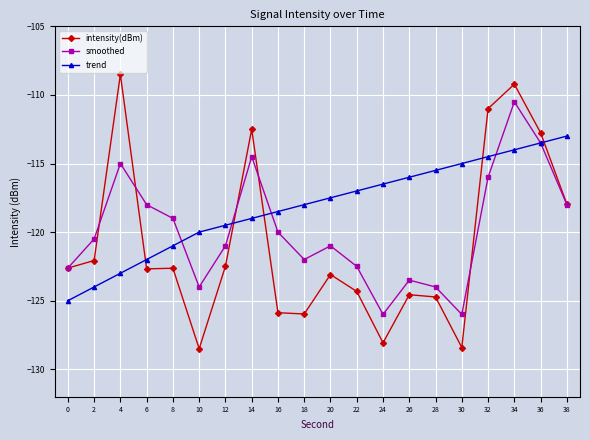

What is the value of the smoothed point at the 6th from the left?

-124.0